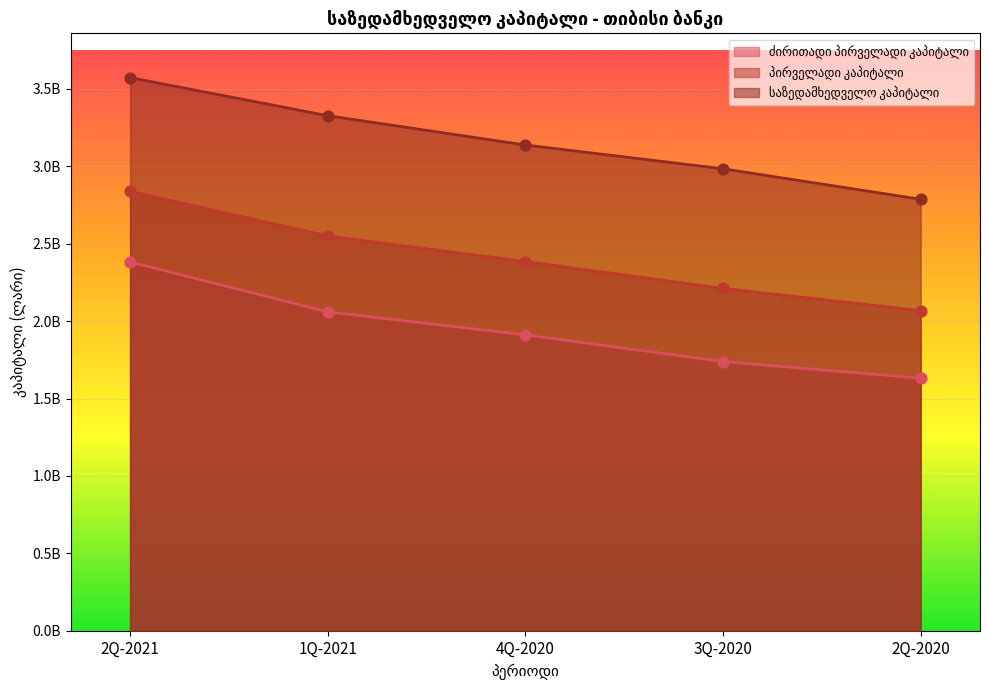

At which category is the sum across all series the highest?

2Q-2021